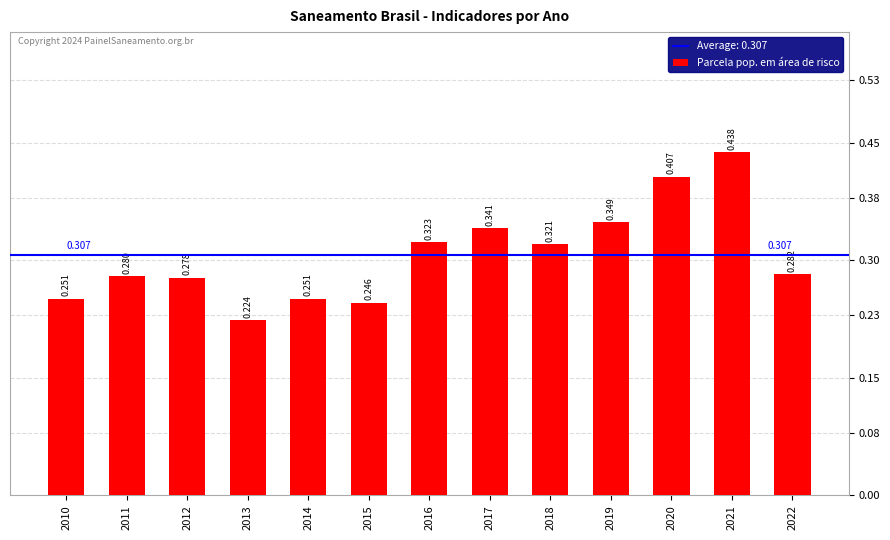

Which has a higher value, 2015 or 2013?

2015